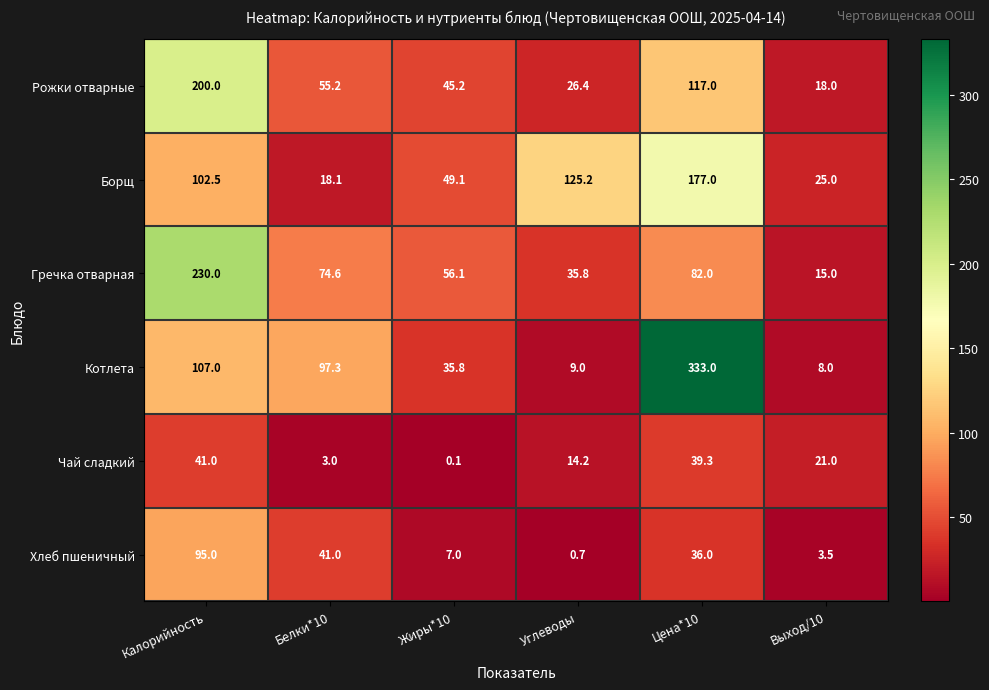

Rank the categories by Борщ value from lowest to highest.

Белки*10, Выход/10, Жиры*10, Калорийность, Углеводы, Цена*10